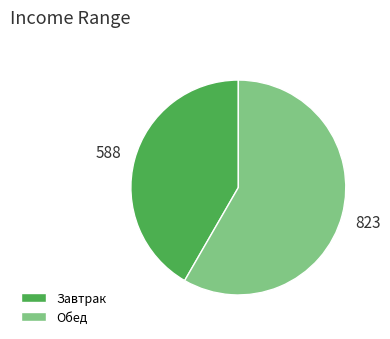

Combined, do Обед and Завтрак account for over 50%?

Yes